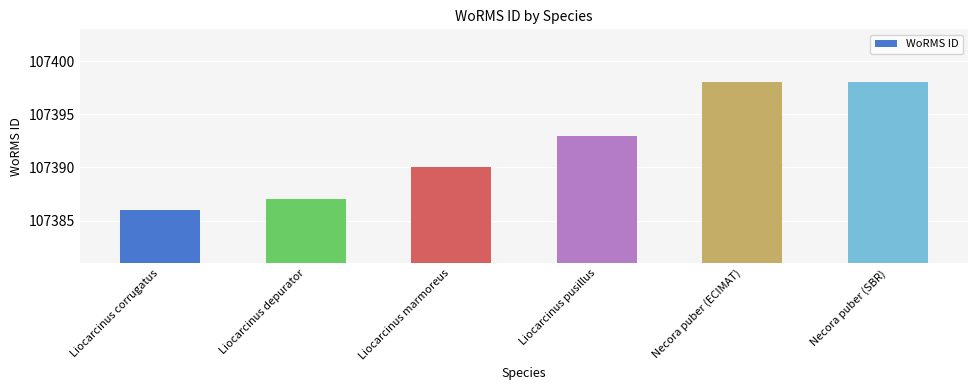

What is the sum of the values at Liocarcinus depurator and Liocarcinus pusillus?

214780